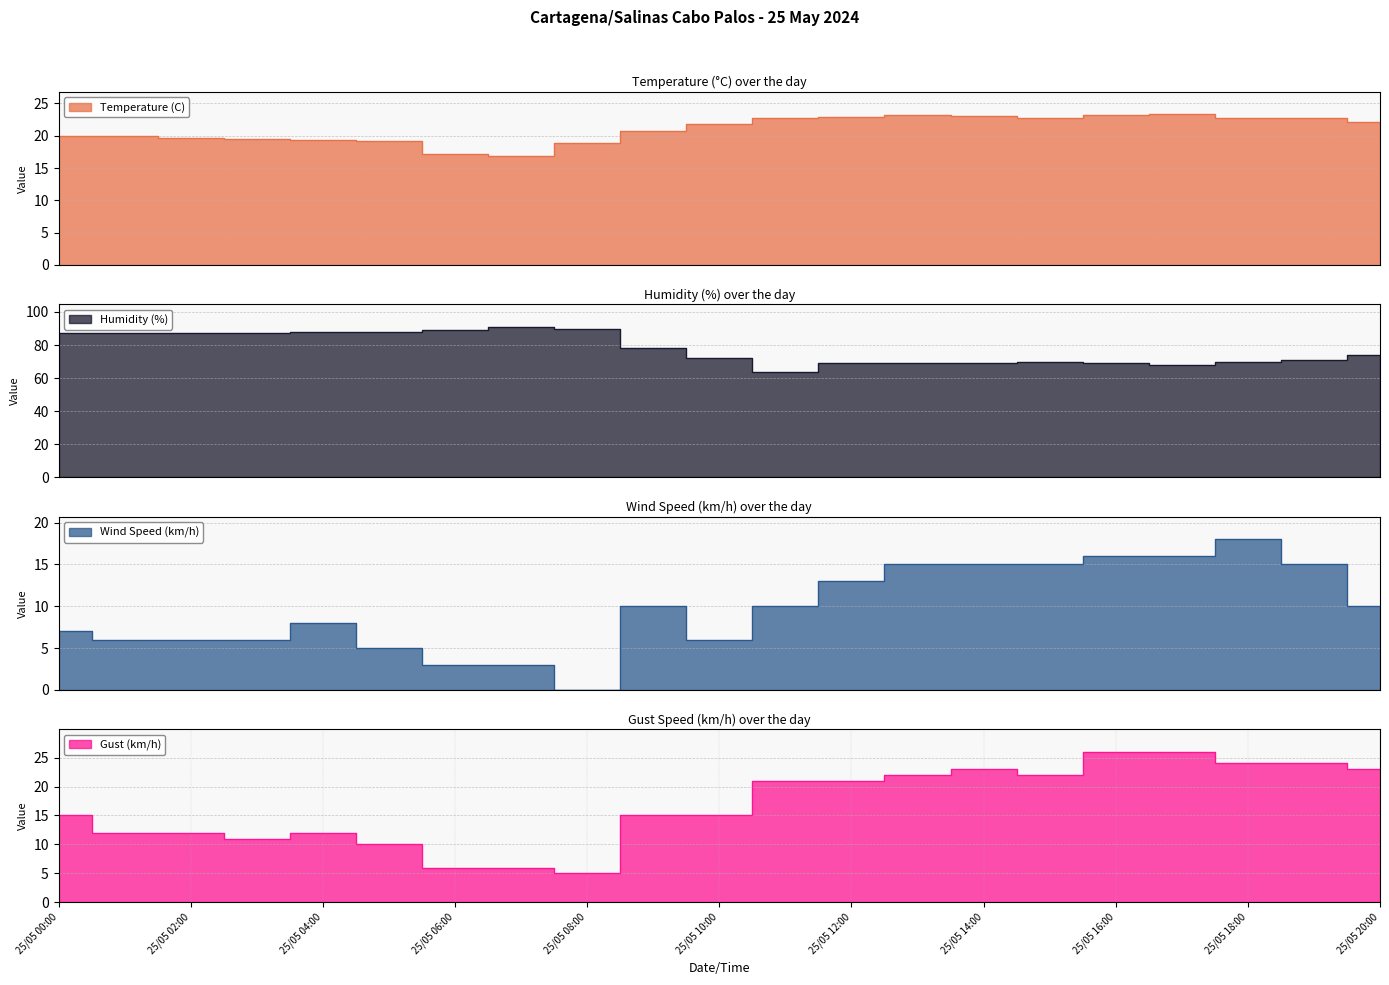

What is the difference between the highest and lowest values at 25/05 16:00?

53.0